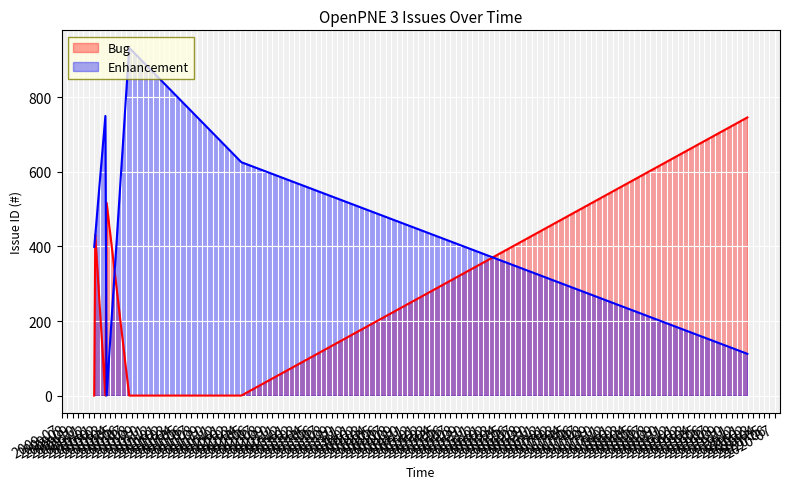

At which category does Bug reach its first local valley?

2010-03-05